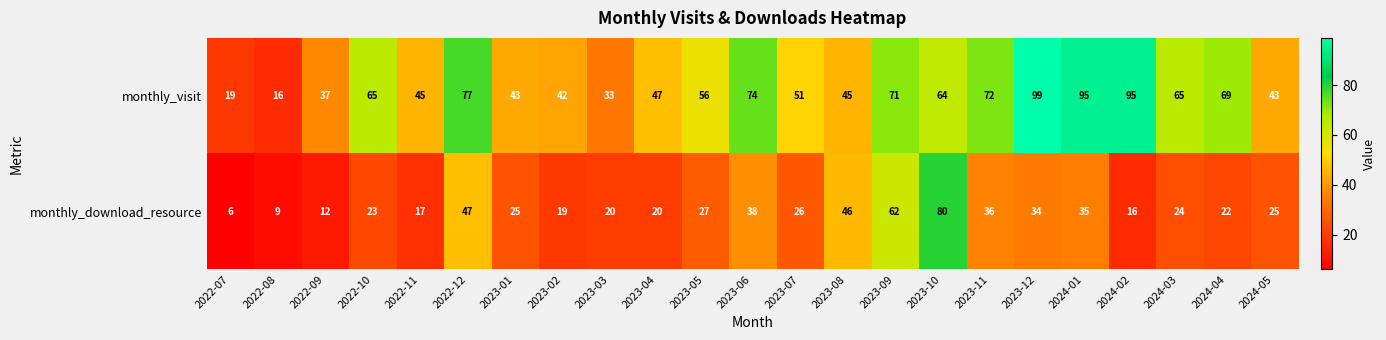

What is the difference between the maximum and minimum values in the monthly_visit series?

83